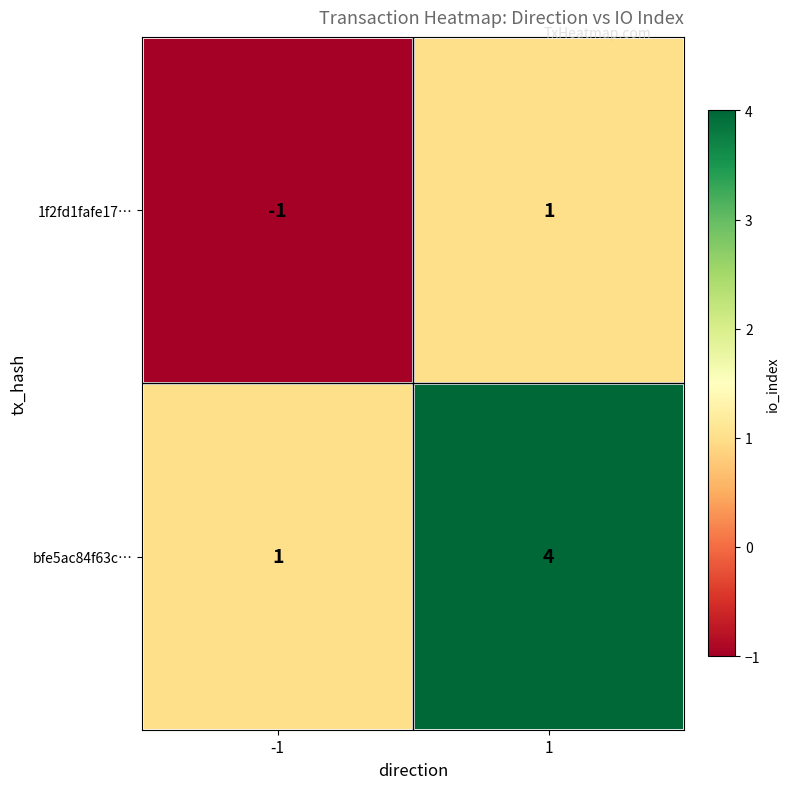

How many negative values does the 1f2fd1fafe17… series have?

1